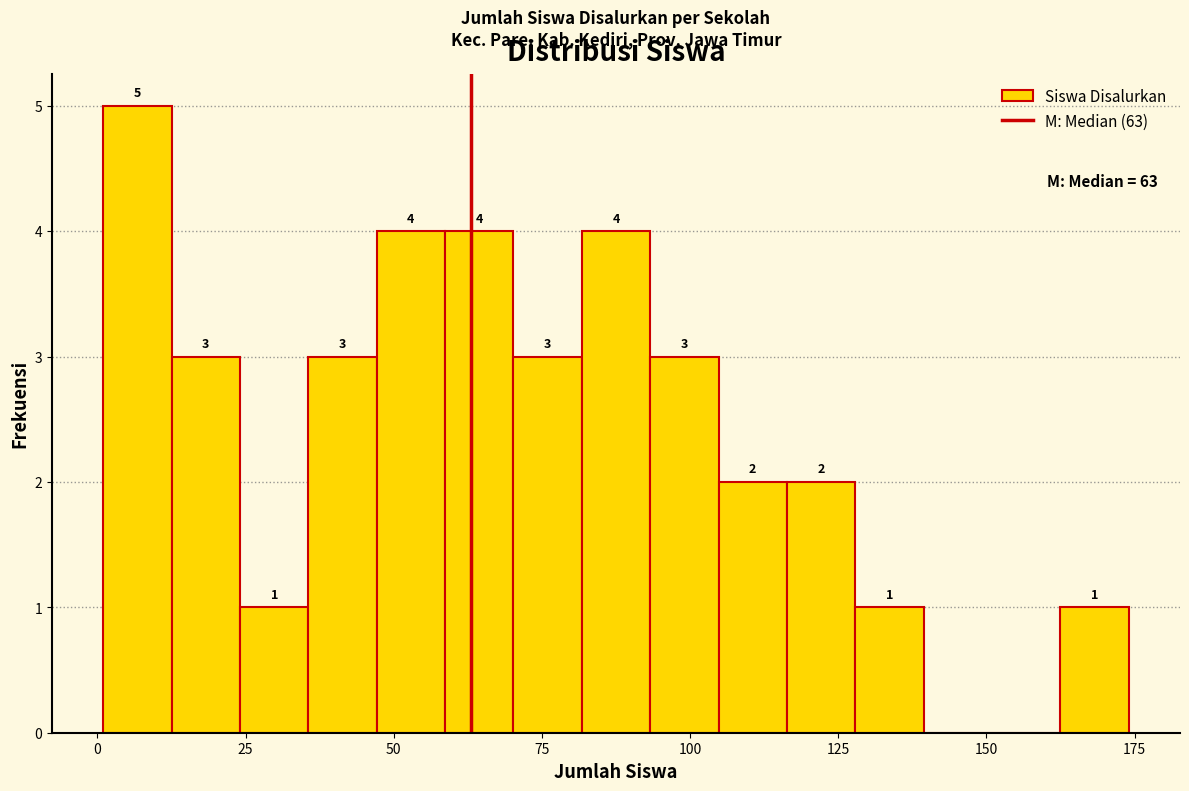

Around what value on the x-axis is the tallest bar? Give the approximate position of its centre, as read against the axis.

5